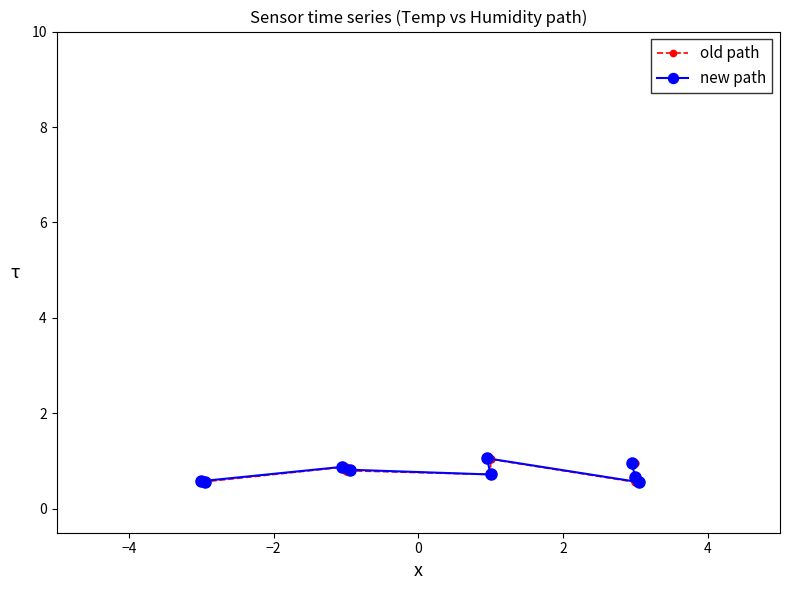

Does the chart have visible grid lines?

No